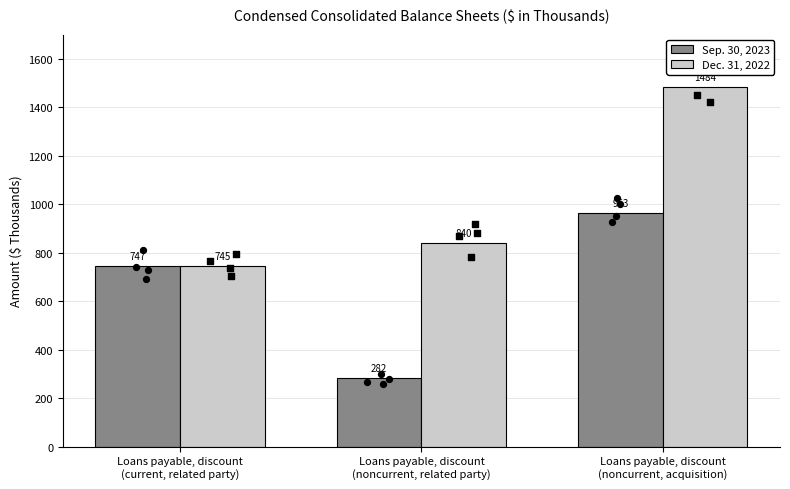

What is the total value across all series at Loans payable, discount
(noncurrent, related party)?

1122